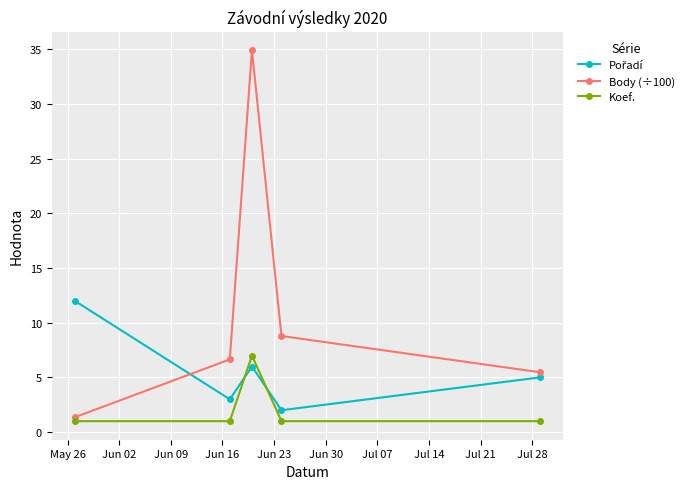

Does the chart have visible grid lines?

Yes